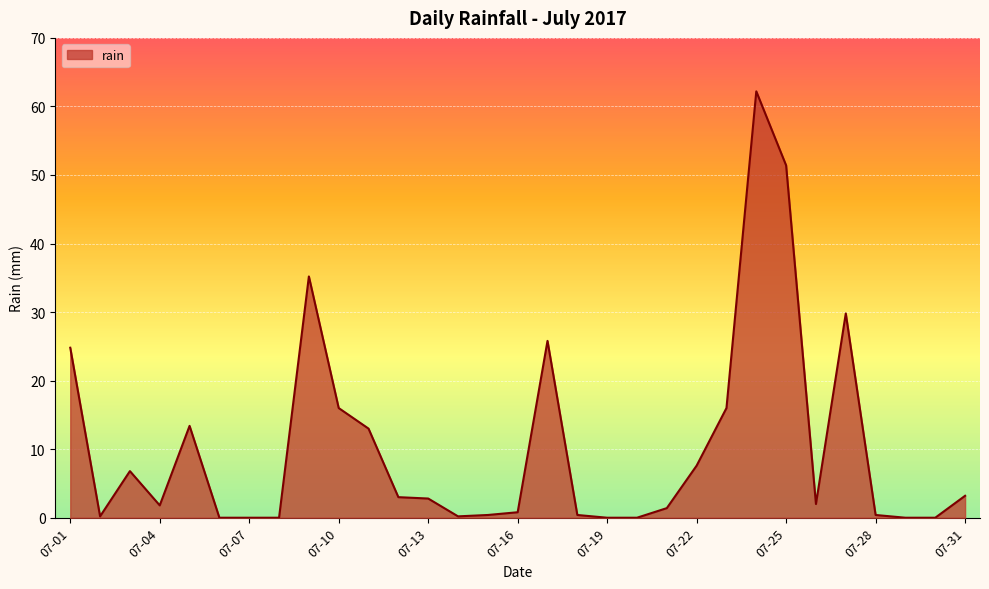

What is the difference between the maximum and minimum values?

62.2